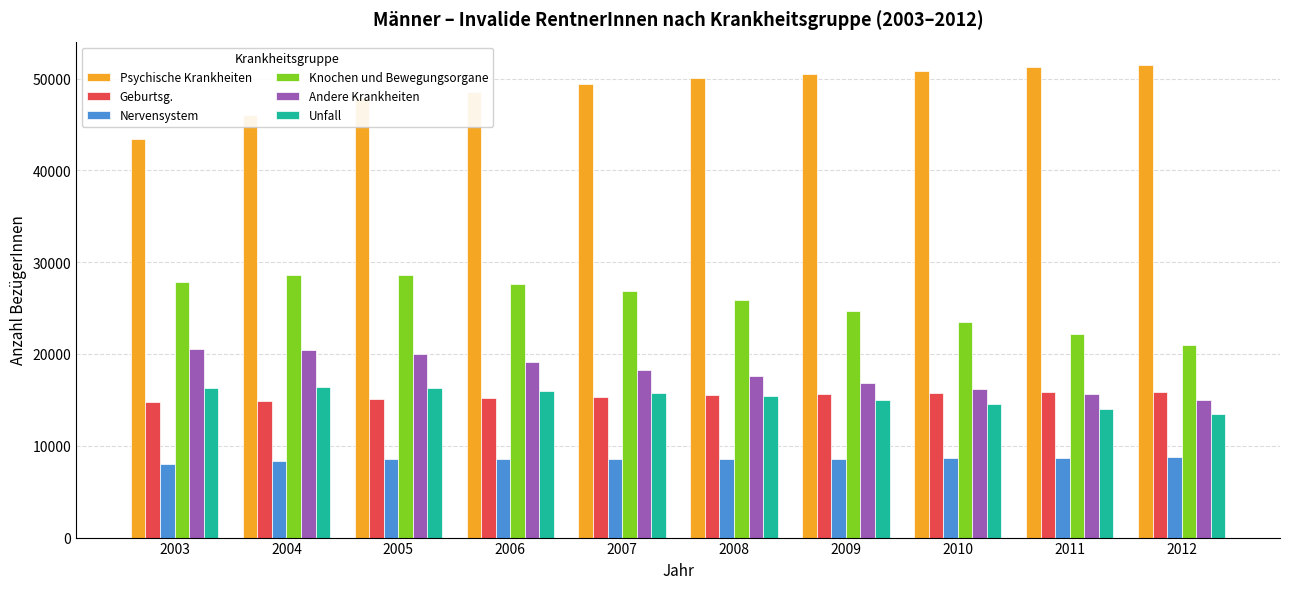

What are all the series names shown in the legend?

Psychische Krankheiten, Geburtsg., Nervensystem, Knochen und Bewegungsorgane, Andere Krankheiten, Unfall